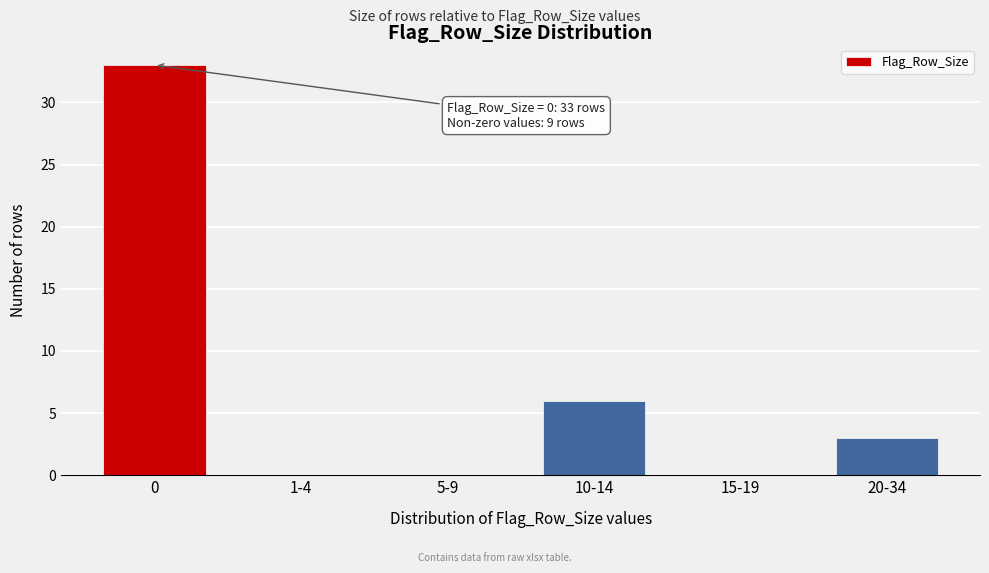

Reading left to right, list all the values displayed in this chart.

0=33	1-4=0	5-9=0	10-14=6	15-19=0	20-34=3